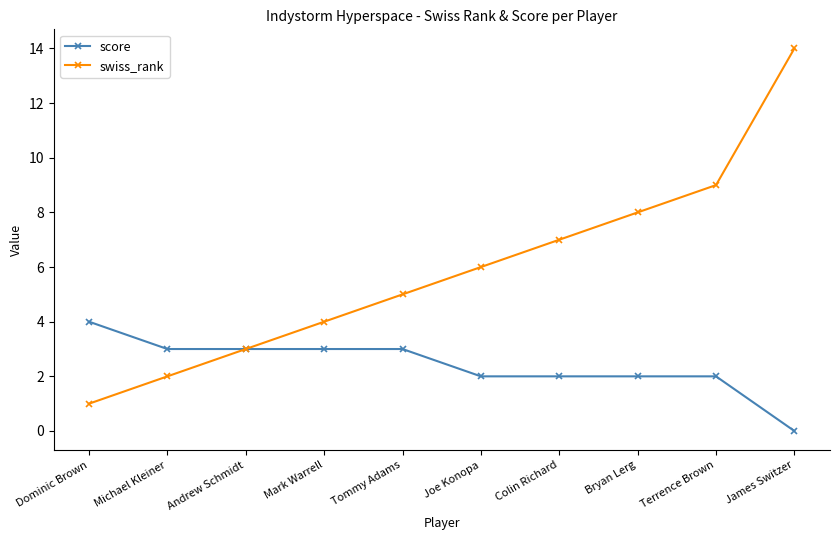

At which category is the sum across all series the highest?

James Switzer